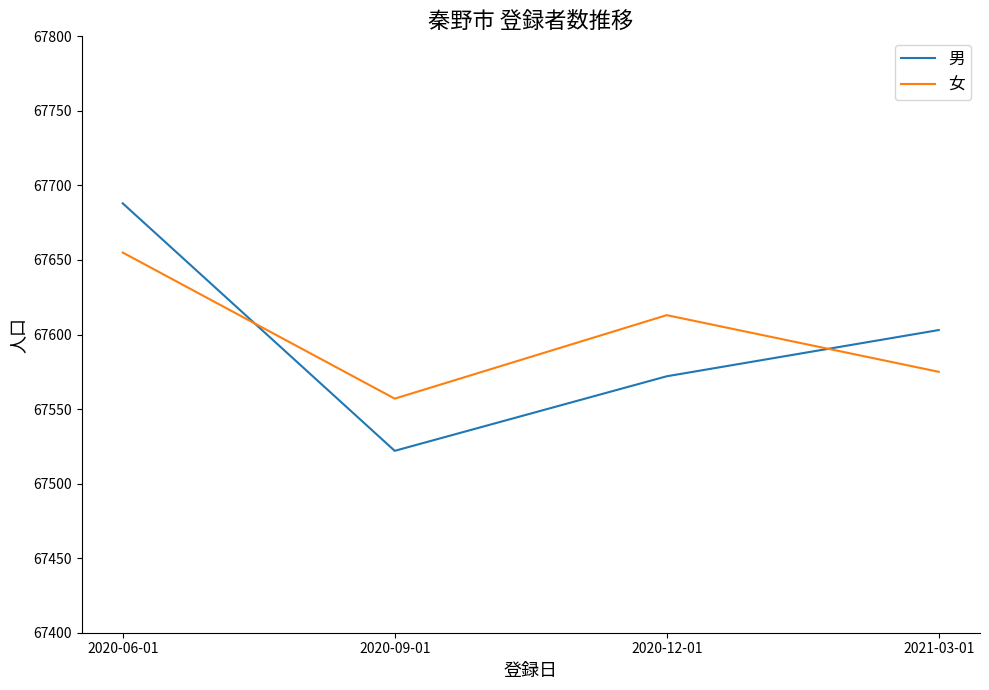

What is the total value across all series at 2021-03-01?

135178